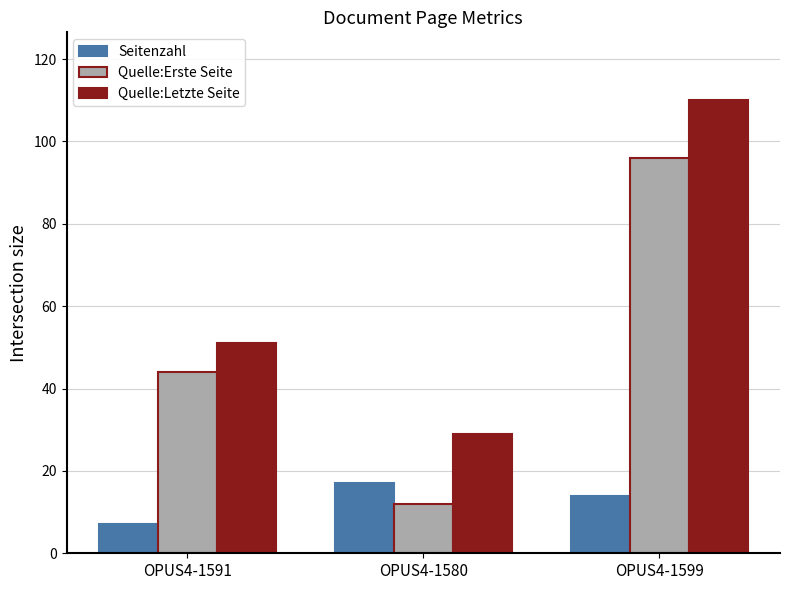

Which series has the largest range (max minus min)?

Quelle:Erste Seite